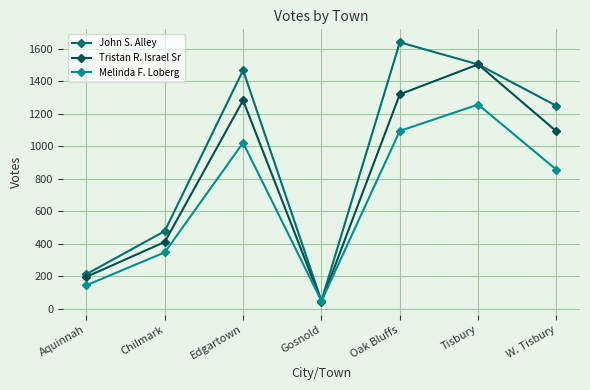

How many data points does each series have?

7